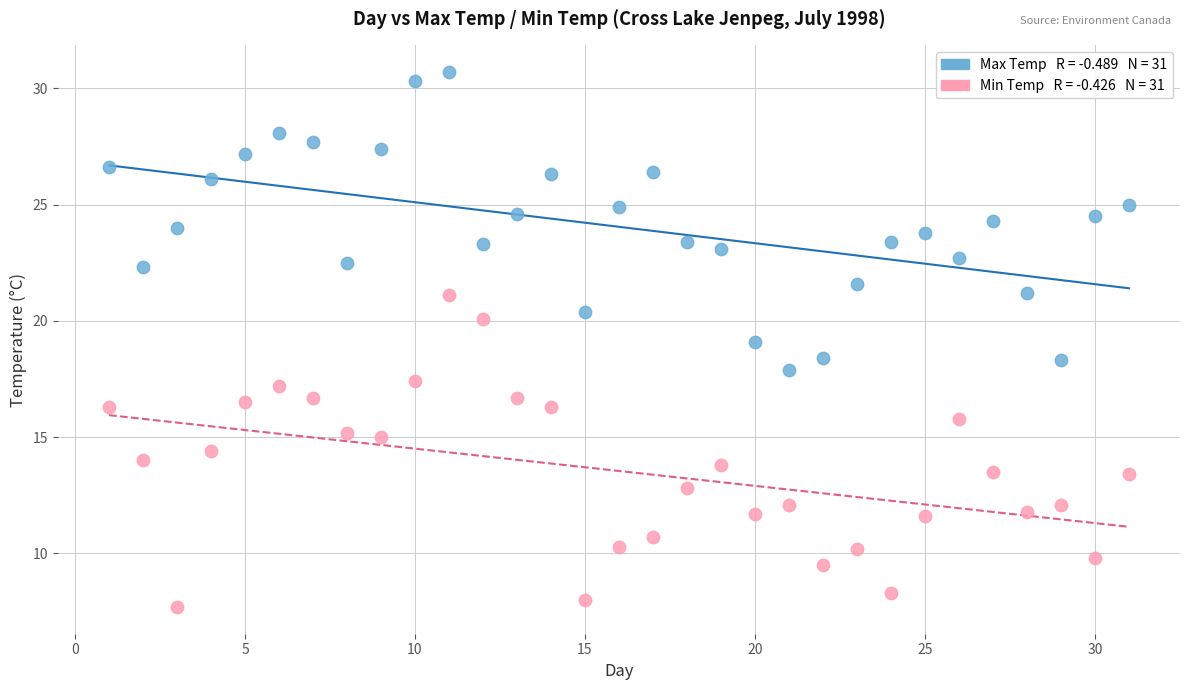

Across all data points, what is the range of Y values (max minus min)?

23.0